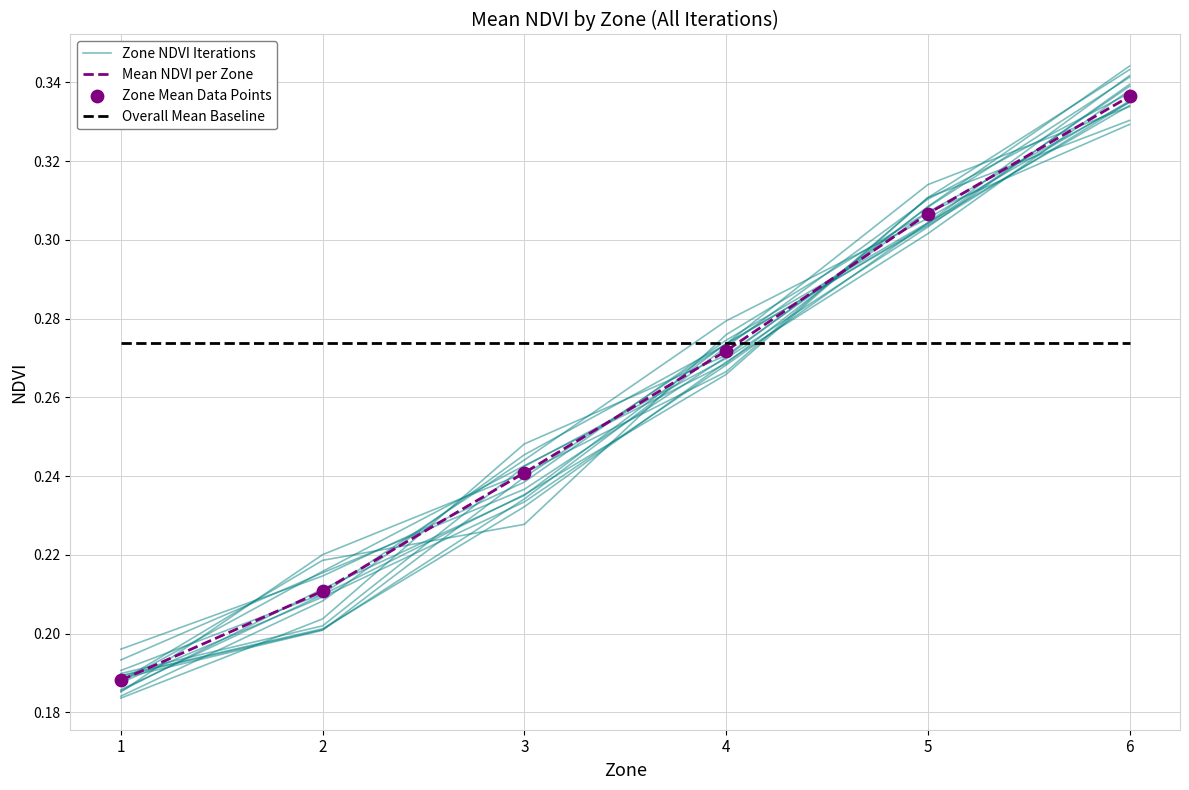

What are all the series names shown in the legend?

Zone NDVI Iterations, Mean NDVI per Zone, Overall Mean Baseline, Zone Mean Data Points